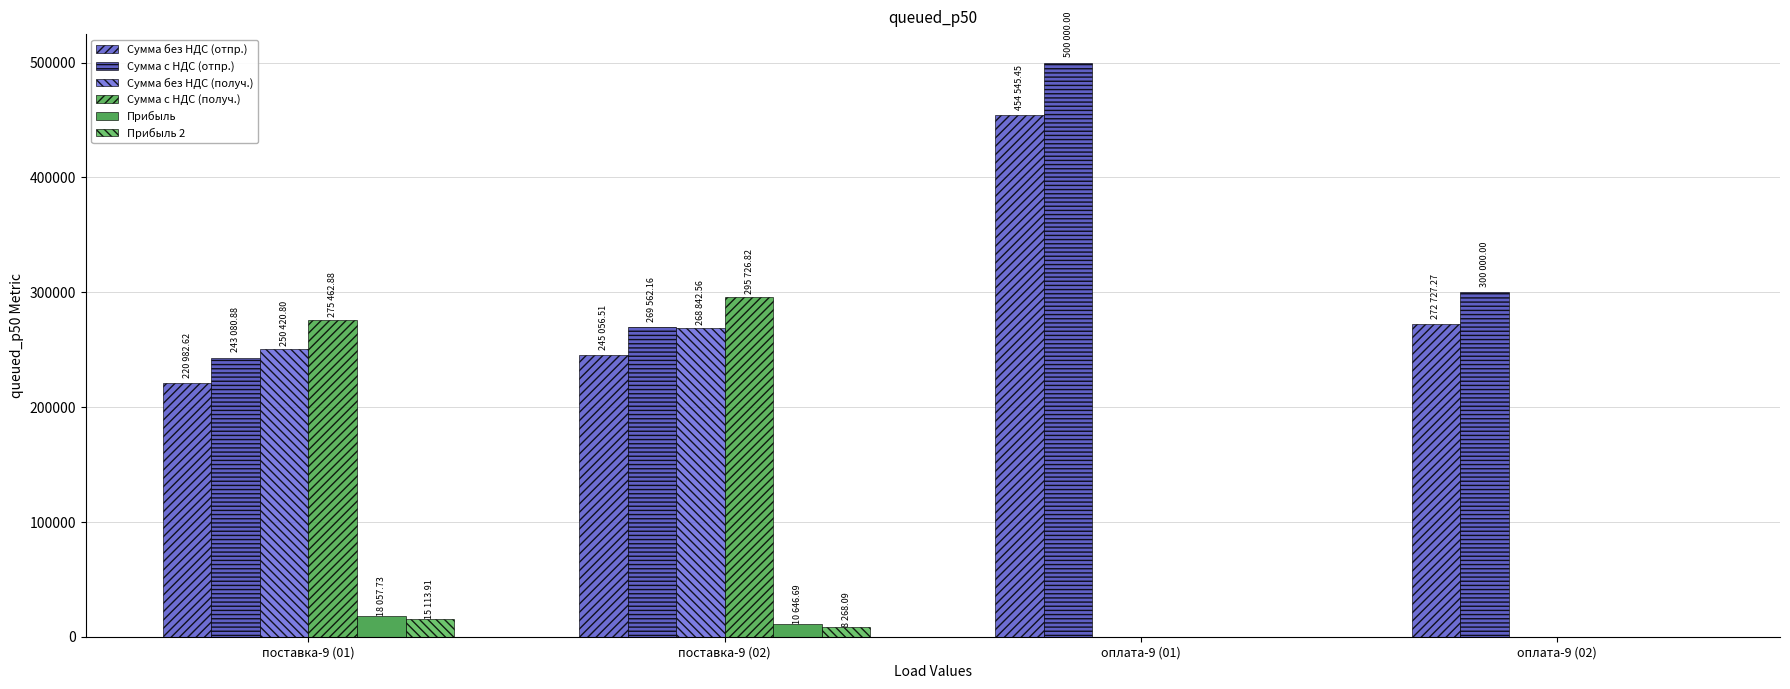

What is the label of the 3rd bar from the right?

поставка-9 (02)